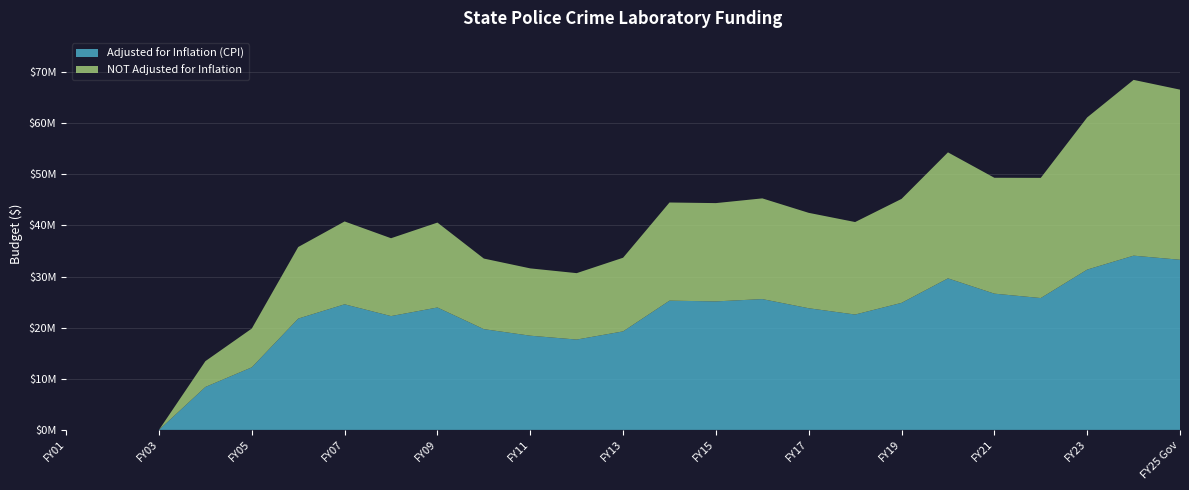

Reading right to left, list all the values displayed in this chart.

Adjusted for Inflation (CPI): 33277752	34080505	31352863	25789577	26649409	29640696	24845551	22562373	23793286	25584319	25134002	25278887	19266744	17667095	18425427	19705791	23940700	22259843	24565092	21771711	12239772	8396590	0	0	0
NOT Adjusted for Inflation: 33277752	34381788	29769435	23505770	22665769	24645769	20337257	18093267	18662021	19700292	19225801	19199253	14408850	12993541	13164644	13805574	16609010	15229617	16205625	13999007	7583580	5050653	0	0	0